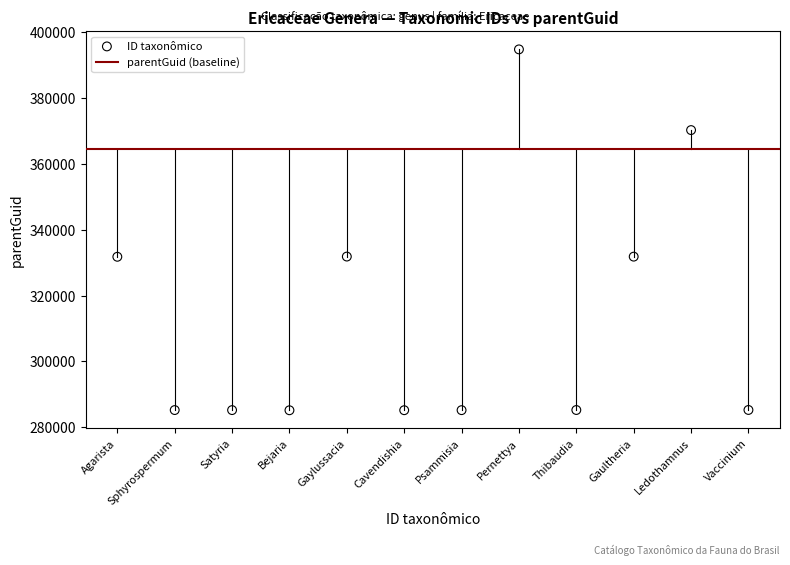

What is the average Y value?

313074